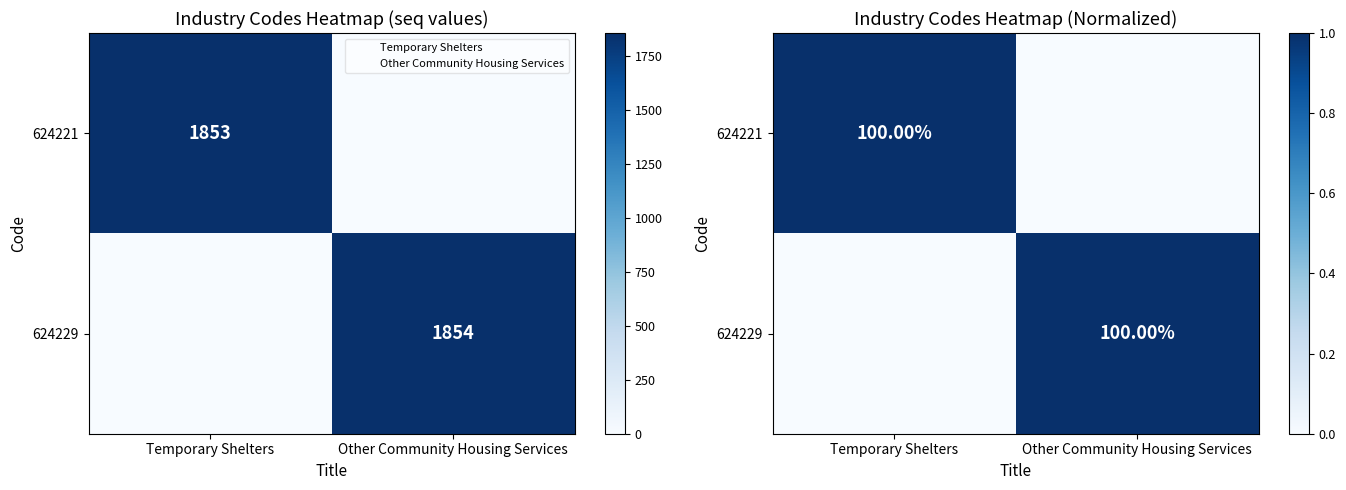

How many data points does each series have?

2